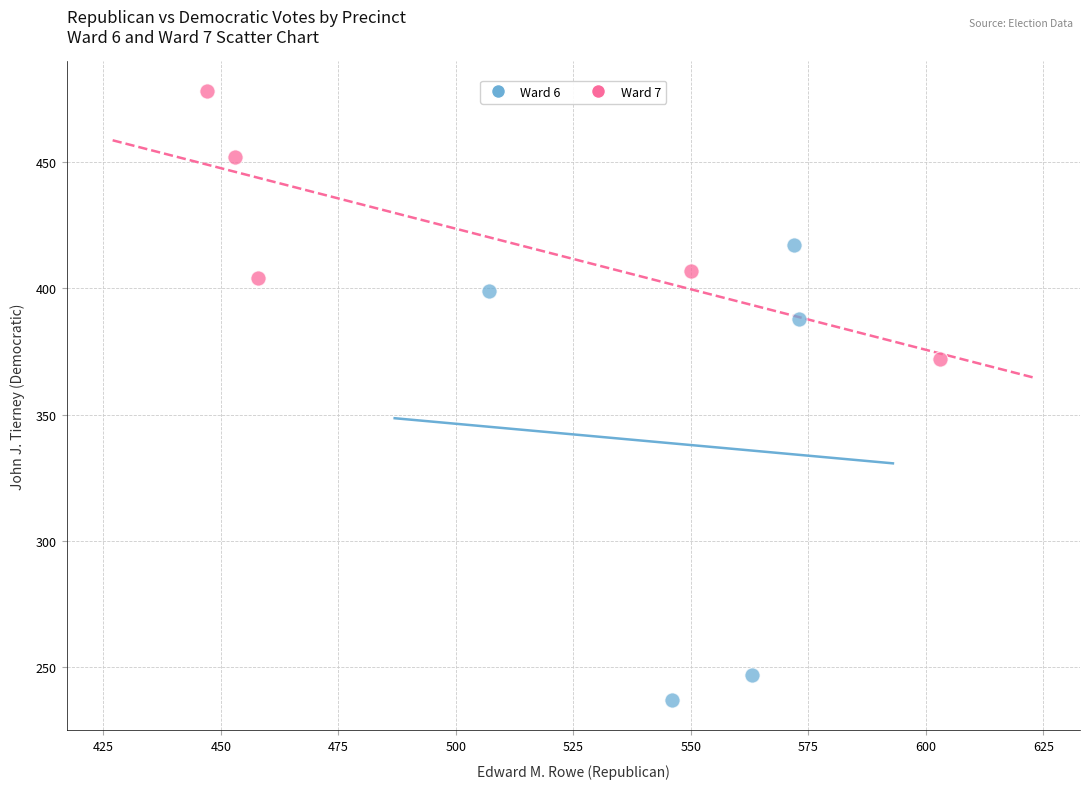

Which series reaches the minimum Y coordinate?

Ward 6